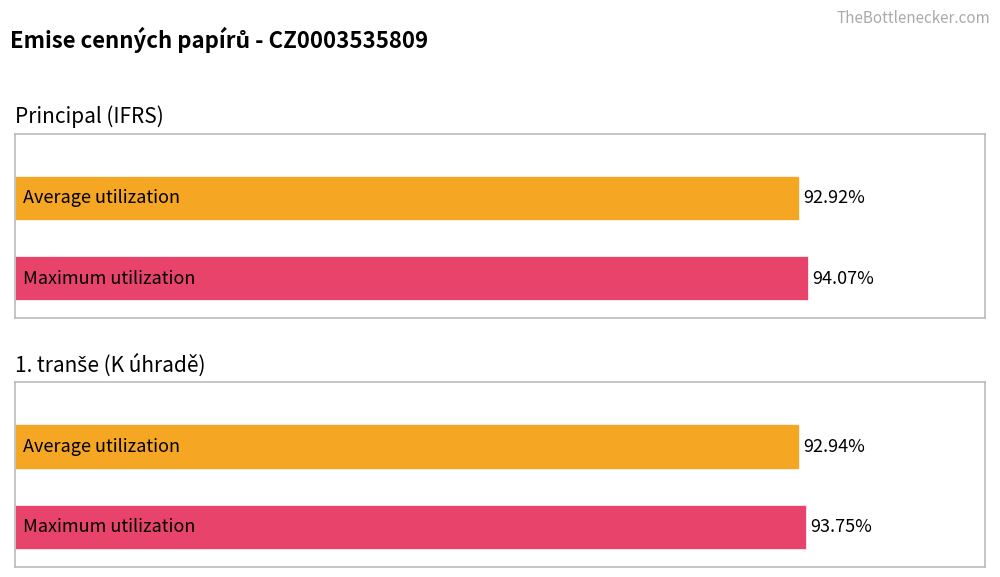

Between 1. tranše (K úhradě) and Principal (IFRS), which is larger?

1. tranše (K úhradě)